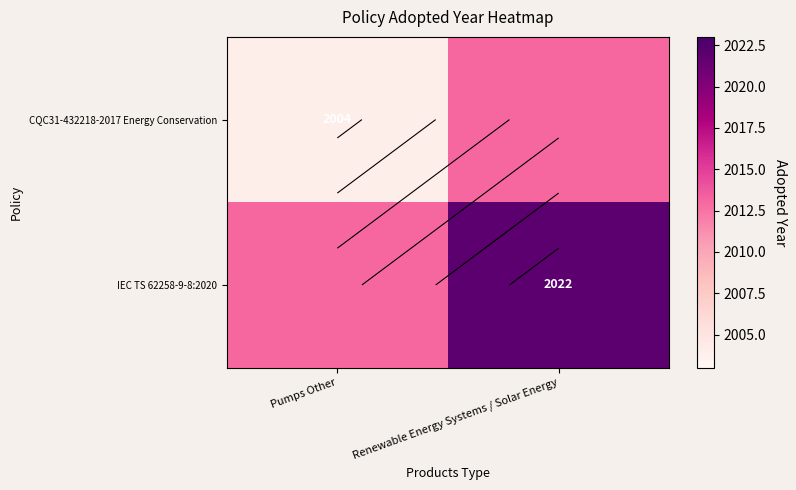

At which category is the sum across all series the highest?

Renewable Energy Systems / Solar Energy